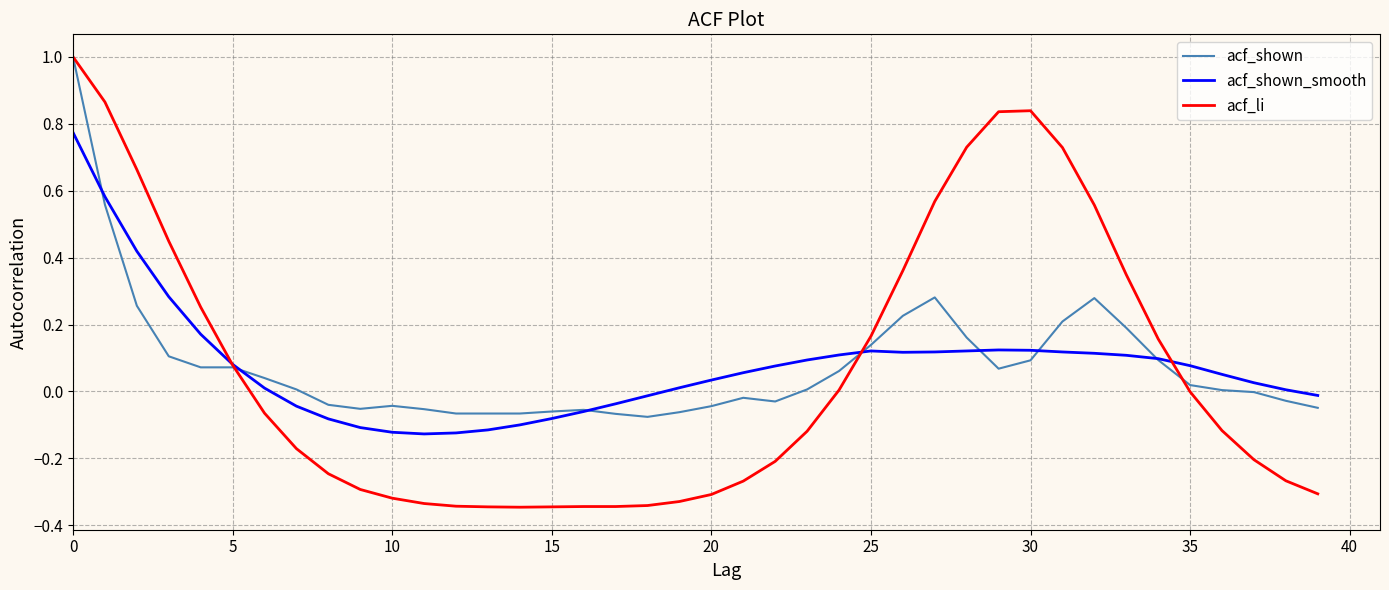

Which series has the widest spread of values?

acf_li